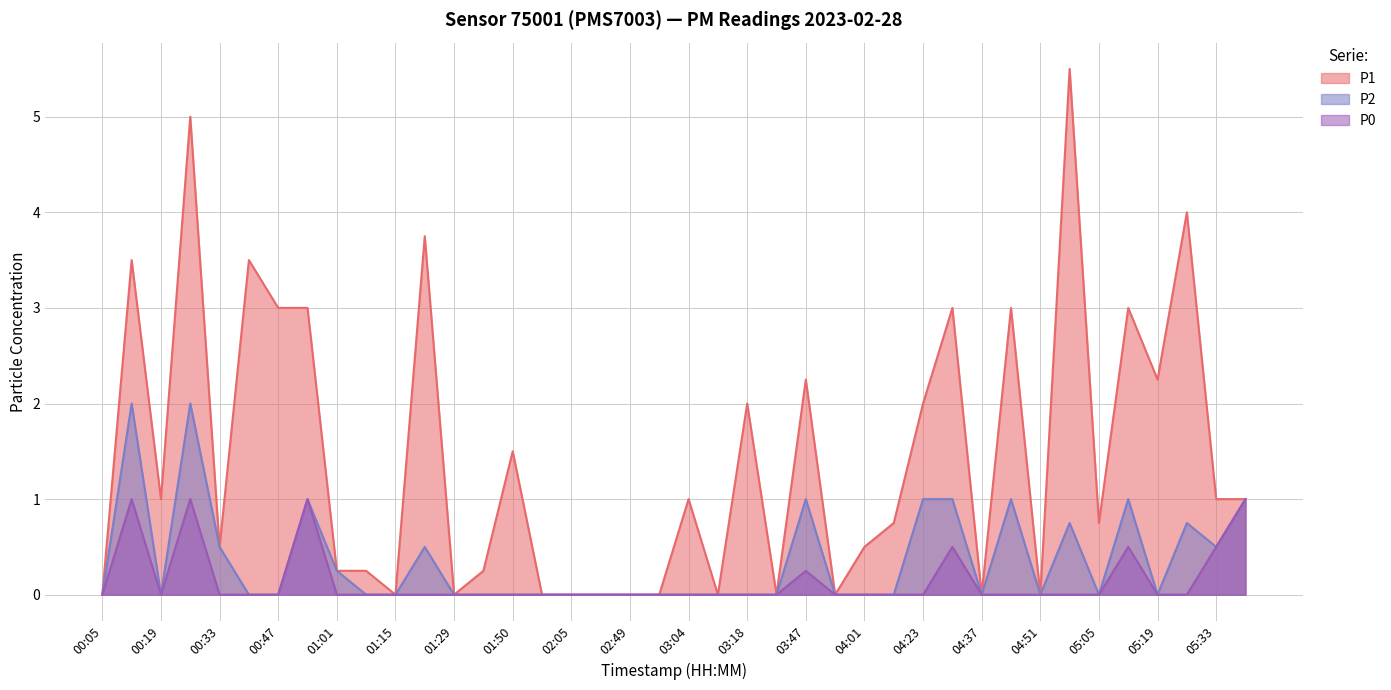

Which series has the largest range (max minus min)?

P1